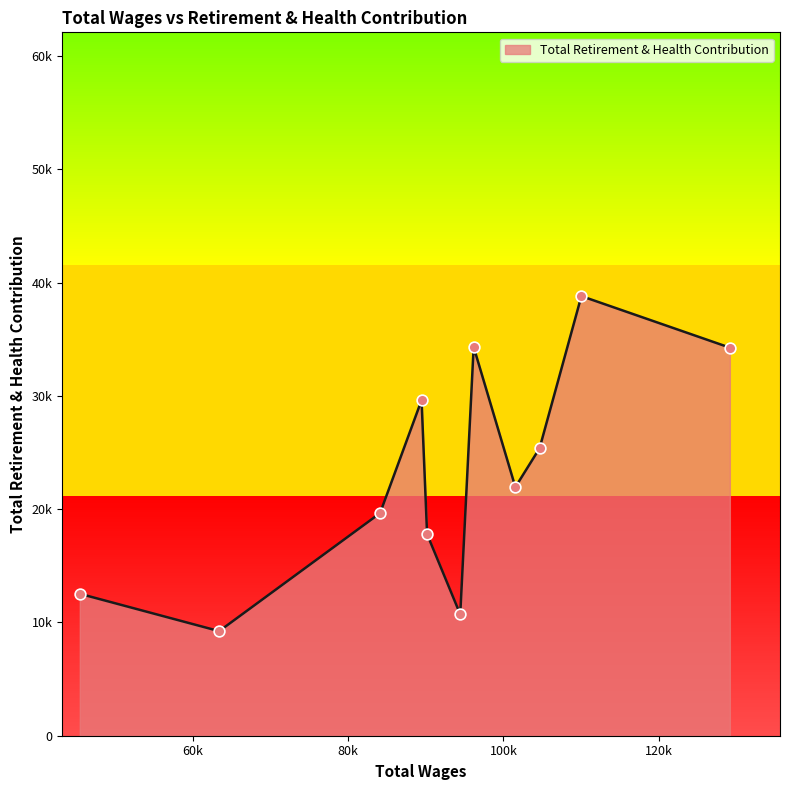

Which has a higher value, 63405.0 or 89457.0?

89457.0